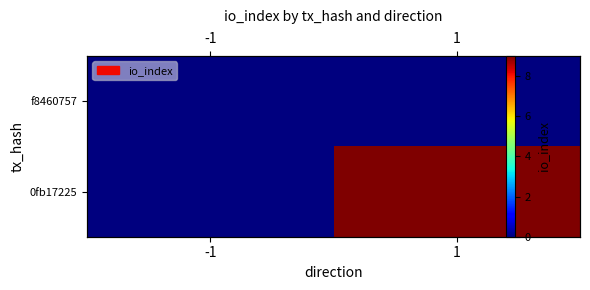

Rank the series by their average value, from highest to lowest.

0fb17225, f8460757